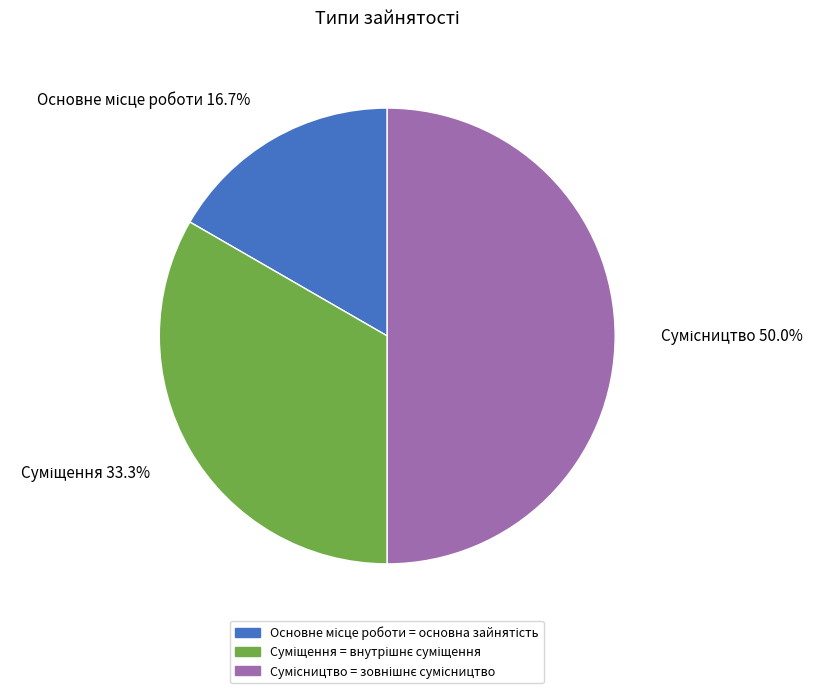

How many segments does this pie chart have?

3